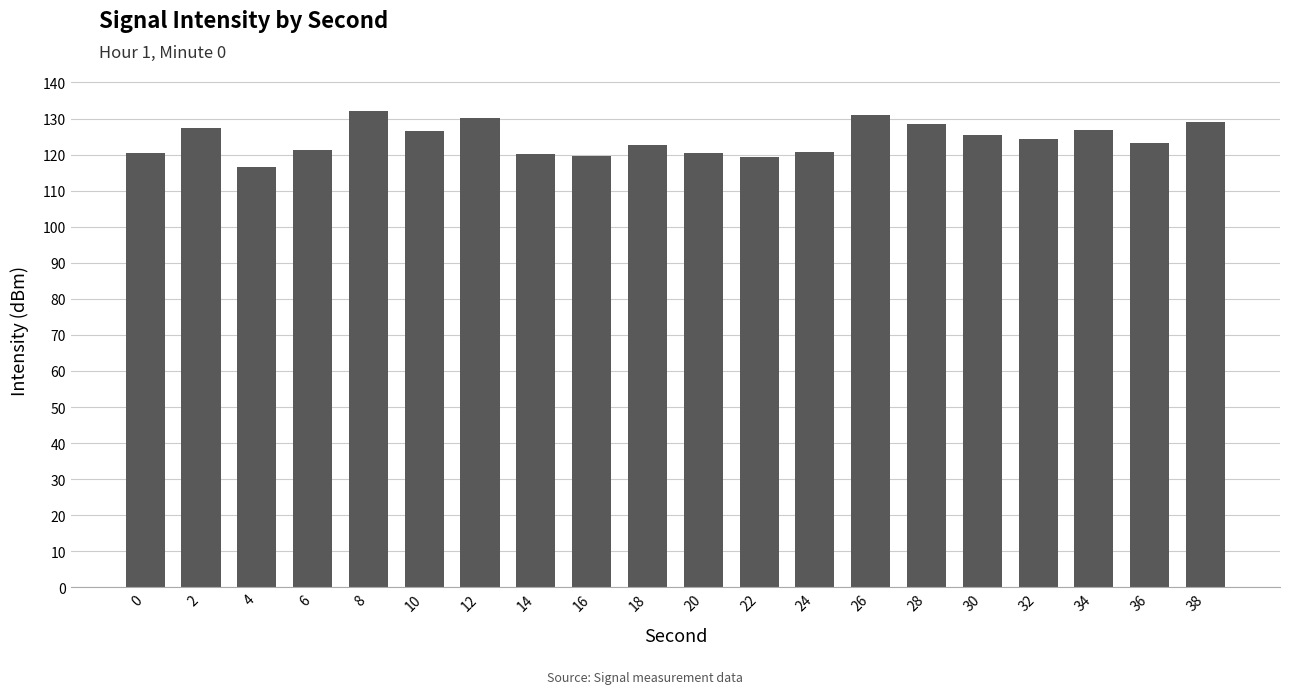

What is the smallest value displayed?

116.6